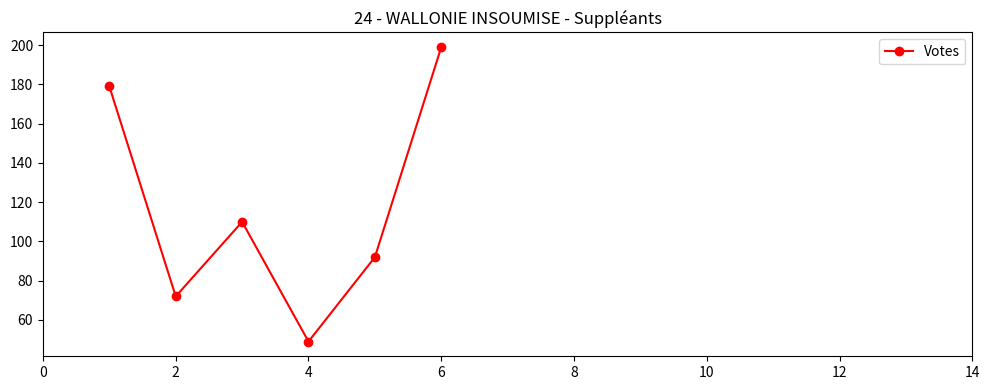

How many series are shown in this chart?

1